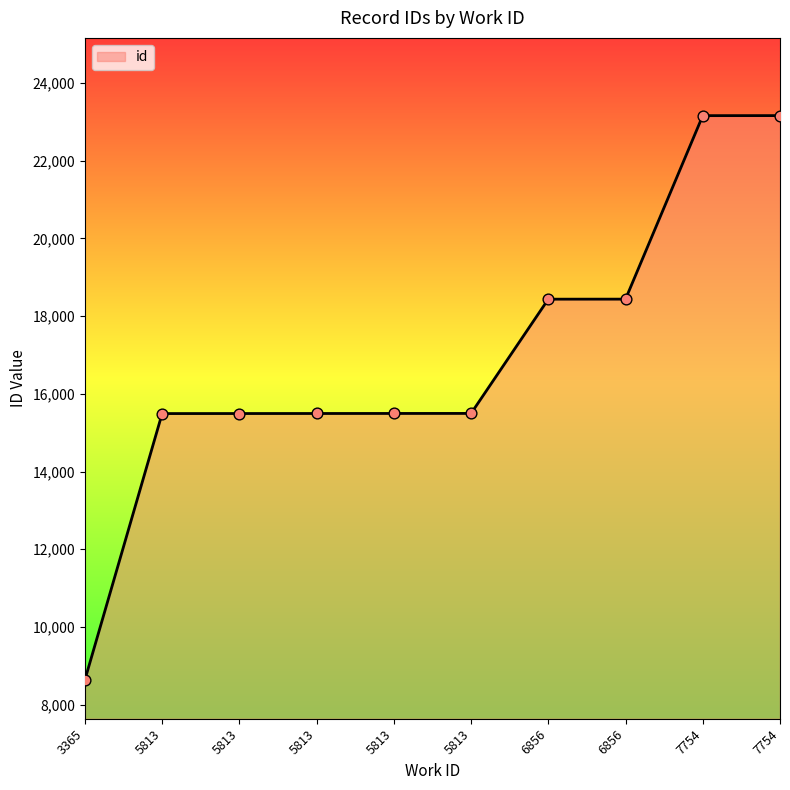

Which has a higher value, 7754 or 5813?

7754